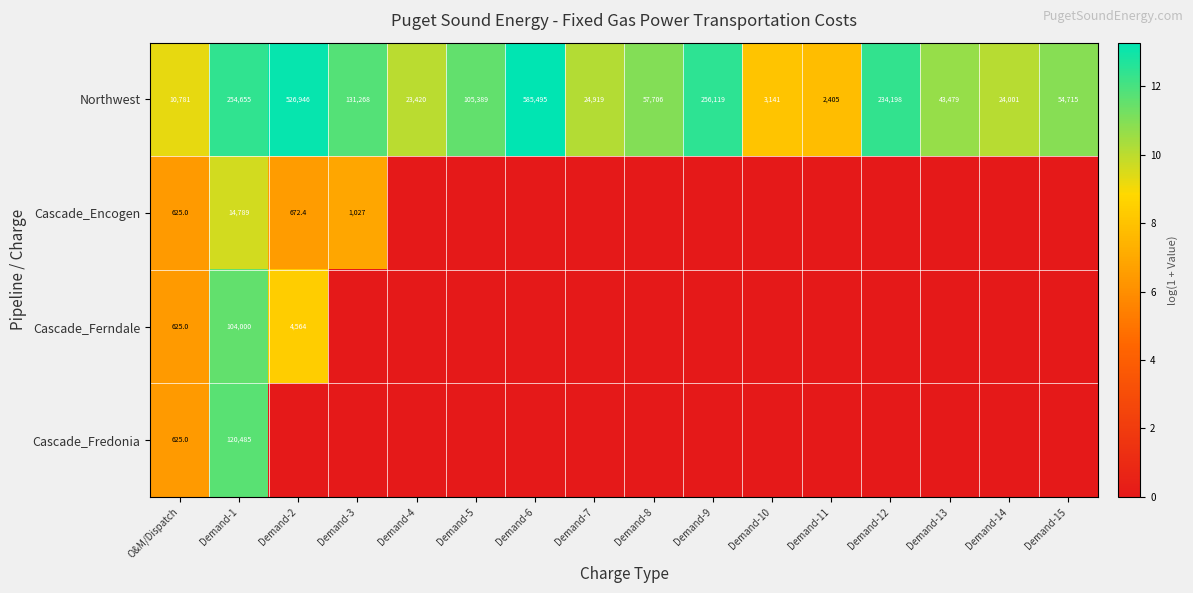

True or false: Cascade_Fredonia has a value of 1070.1 at O&M/Dispatch.

False